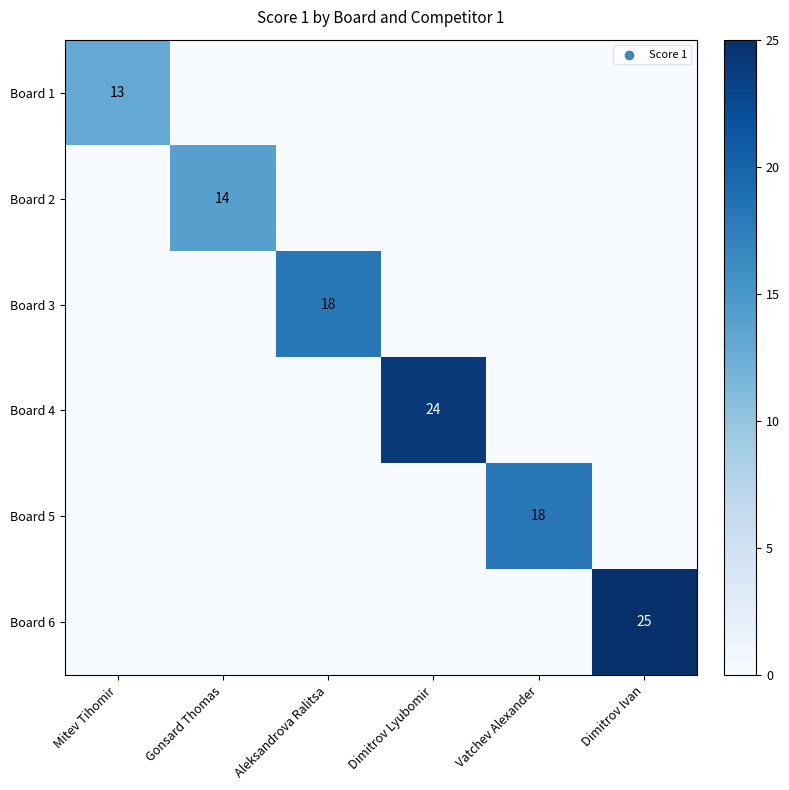

Is it true that Board 3 equals 18 at Aleksandrova Ralitsa?

True